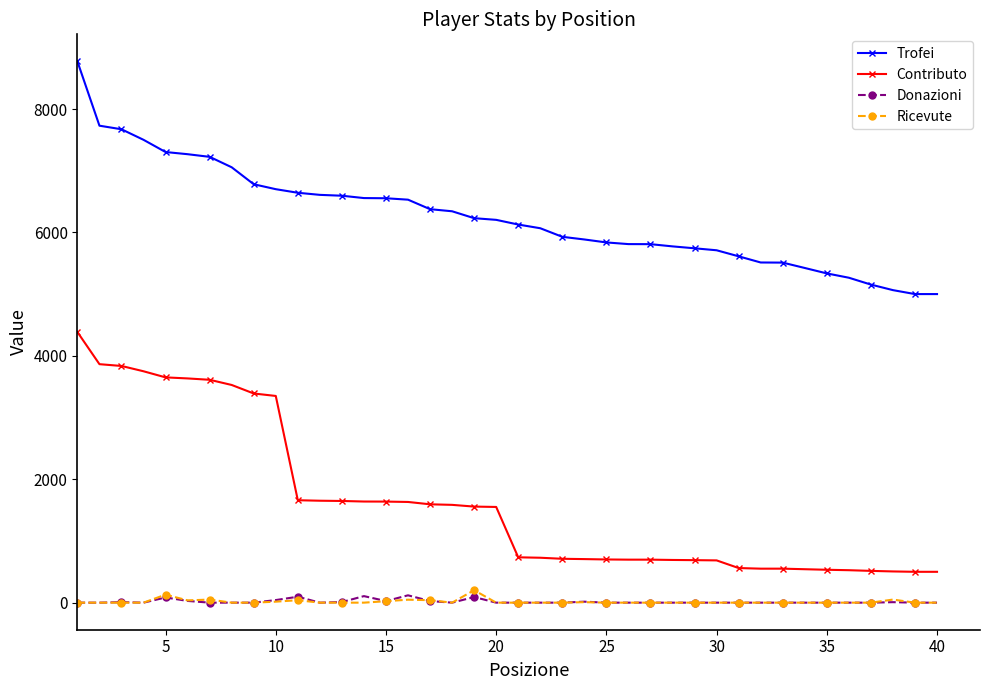

True or false: Contributo and Trofei cross at least once.

False